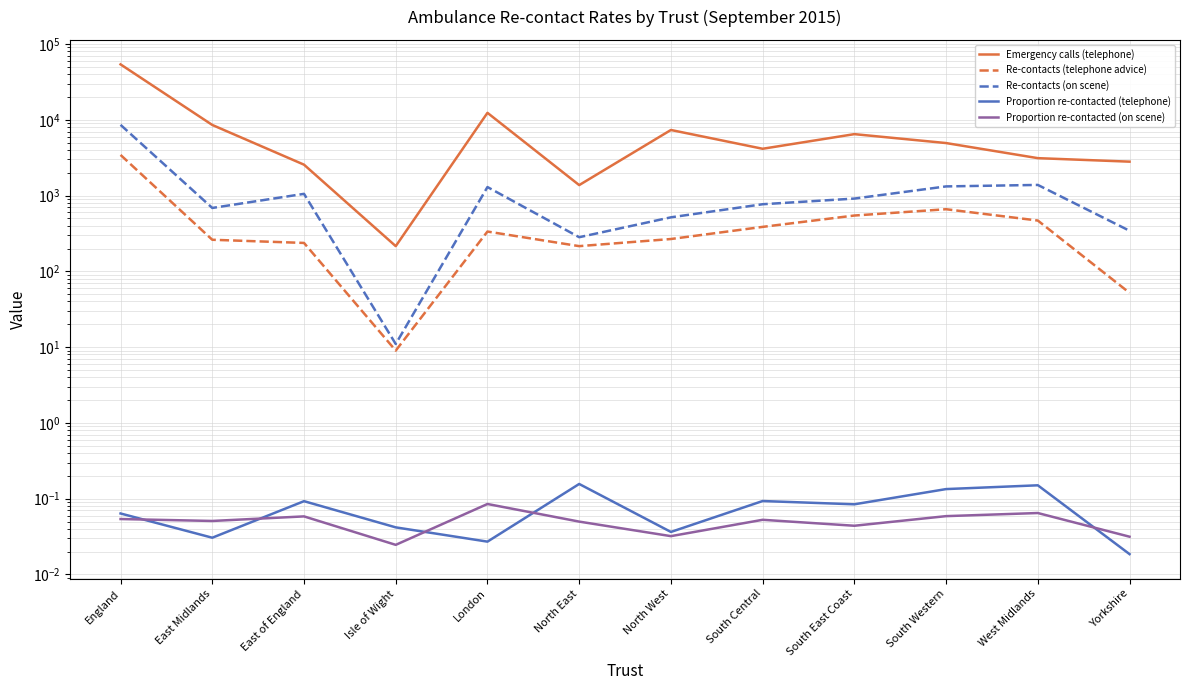

How many lines are shown in the chart?

5